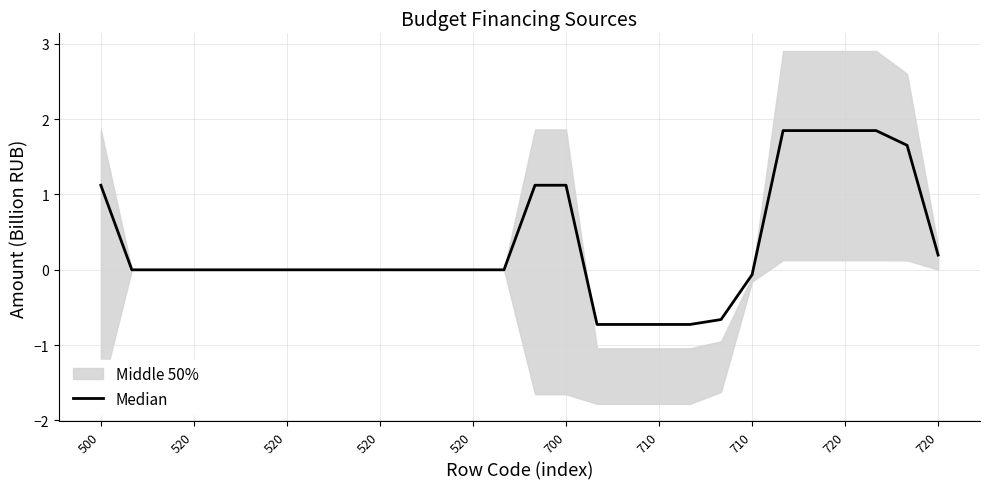

What is the average value?

0.3